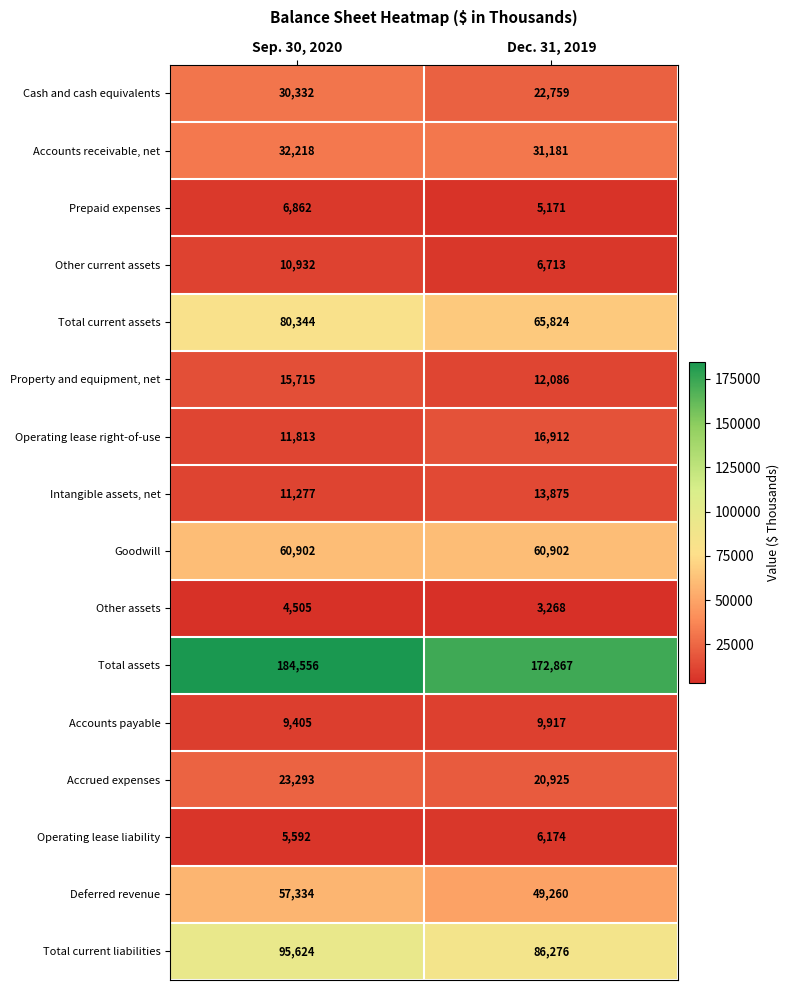

The Cash and cash equivalents series shows 22759 at Dec. 31, 2019. True or false?

True